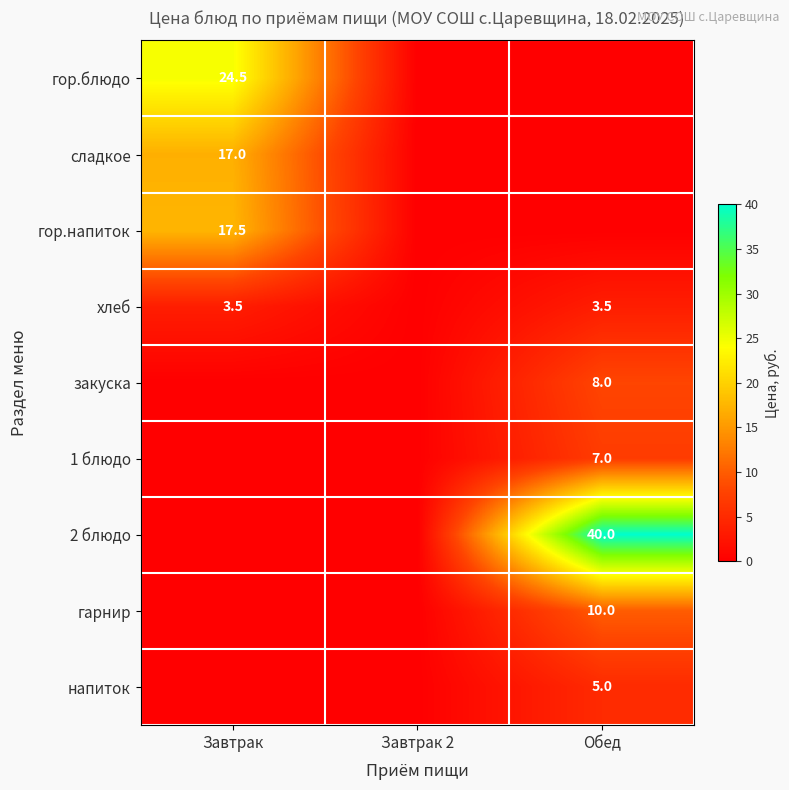

At how many categories does at least one series exceed 21?

2